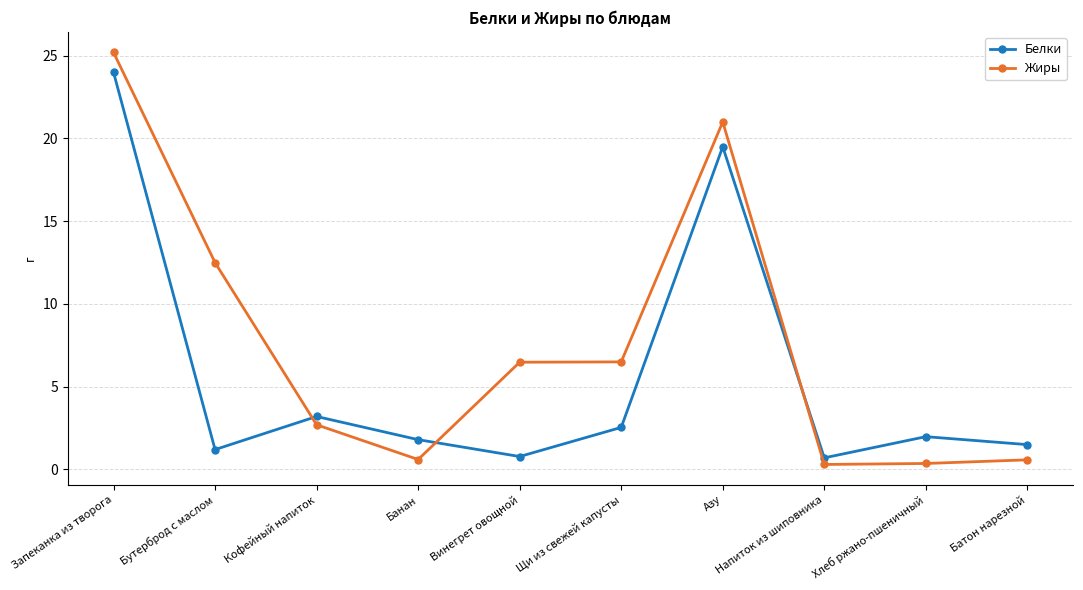

What are all the series names shown in the legend?

Белки, Жиры